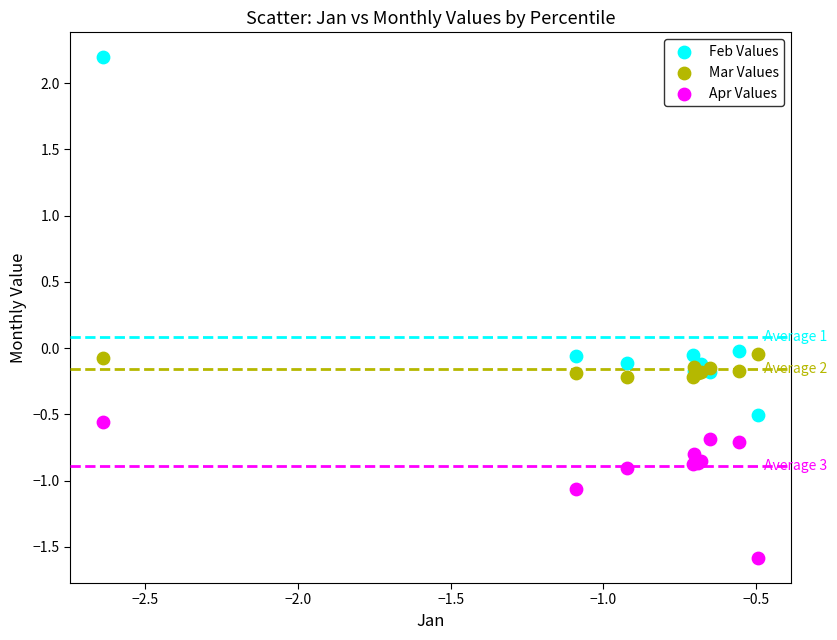

What are all the series names shown in the legend?

Feb Values, Mar Values, Apr Values